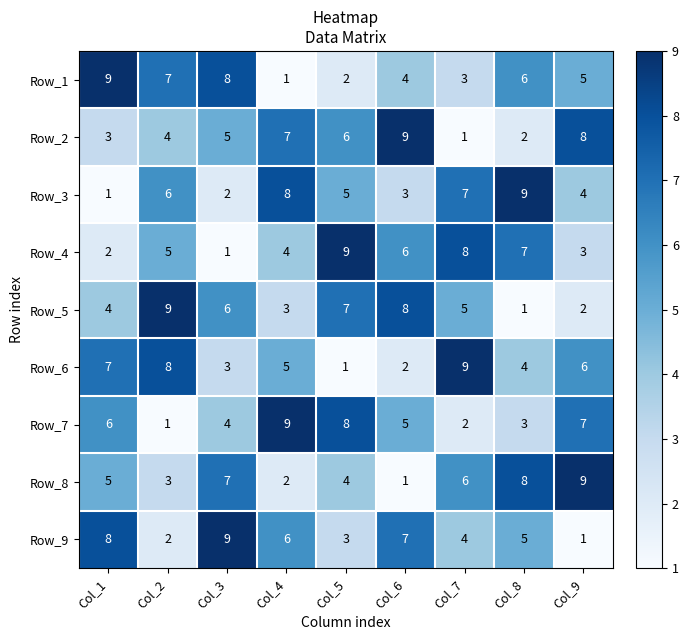

What is the greatest value displayed?

9